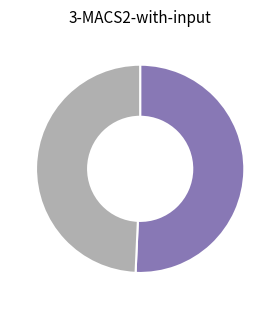

Is there a majority slice in this chart?

Yes